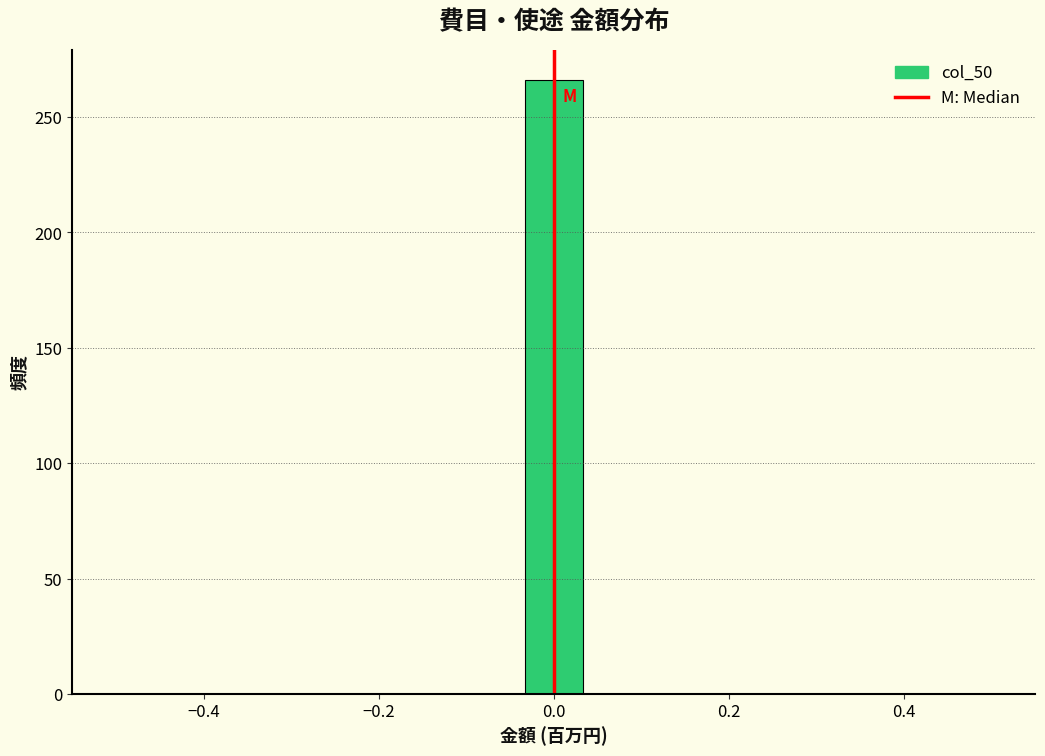

Around what value on the x-axis is the tallest bar? Give the approximate position of its centre, as read against the axis.

0.00